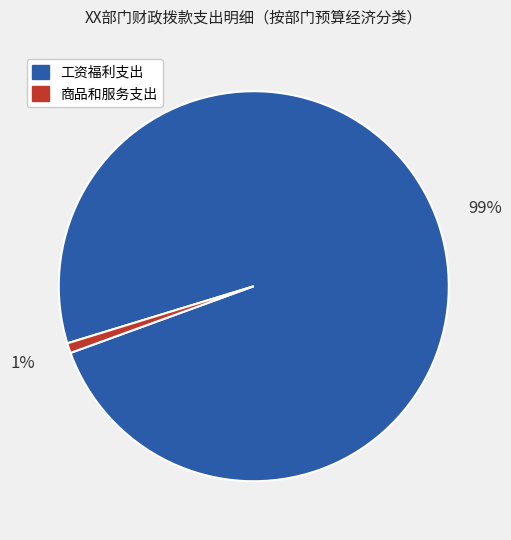

What is the largest slice in the pie chart?

工资福利支出